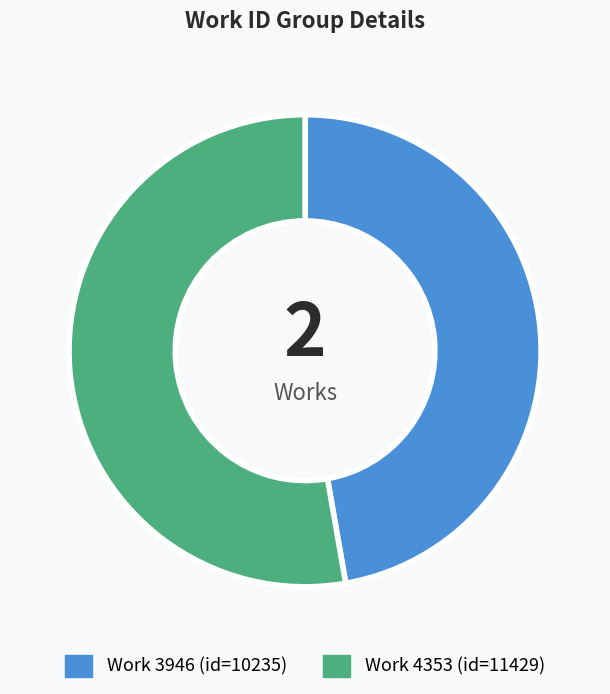

Count the number of slices in the pie.

2